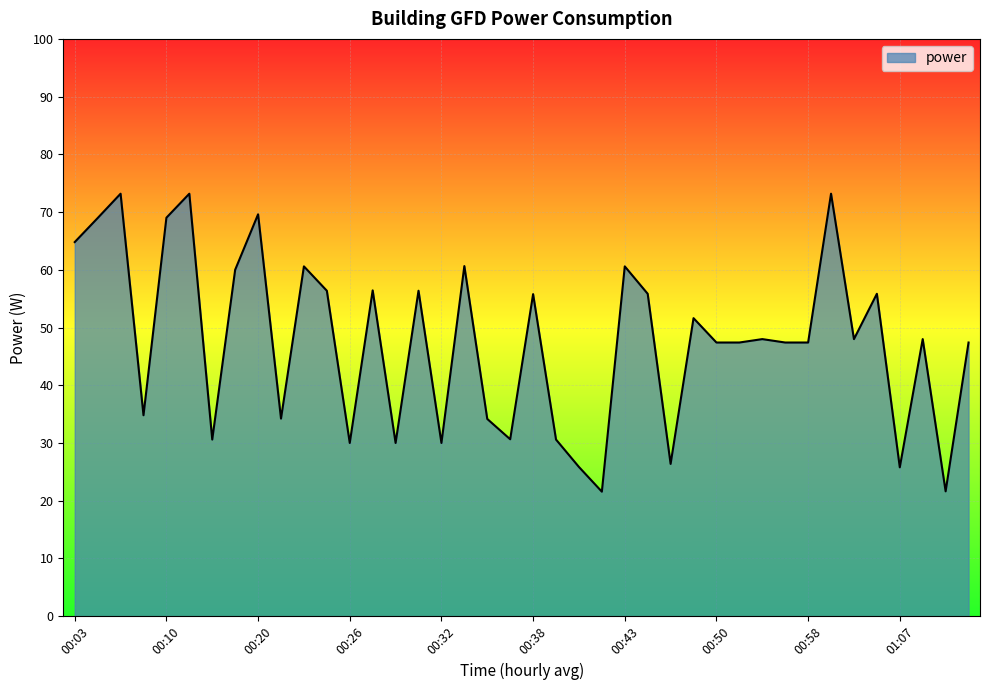

How many lines are shown in the chart?

1